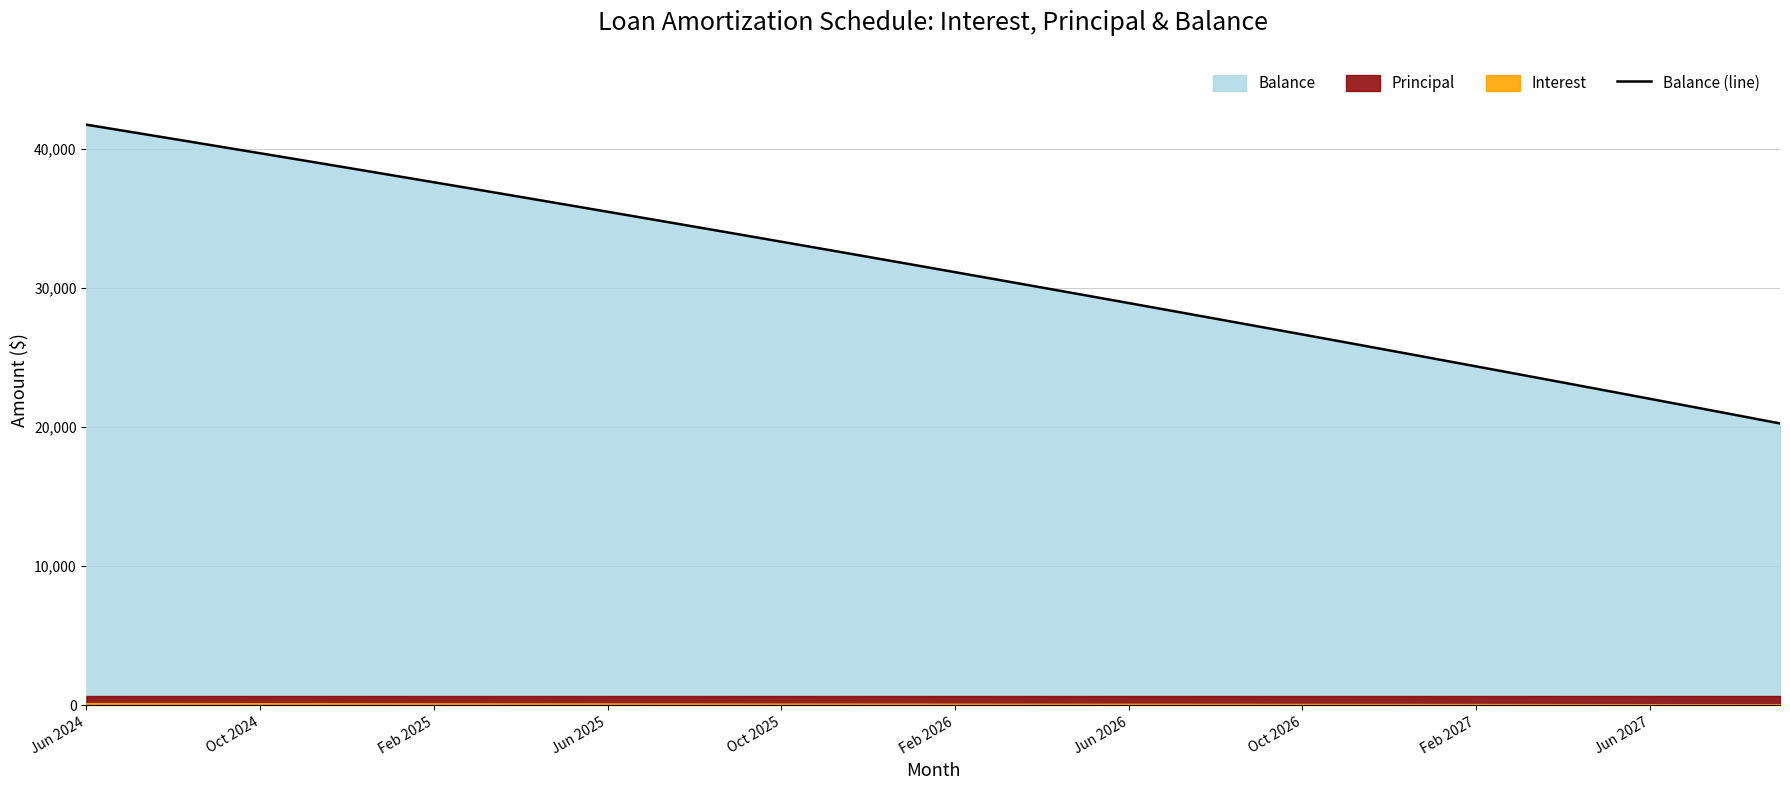

What is the minimum value for Balance (line)?

20259